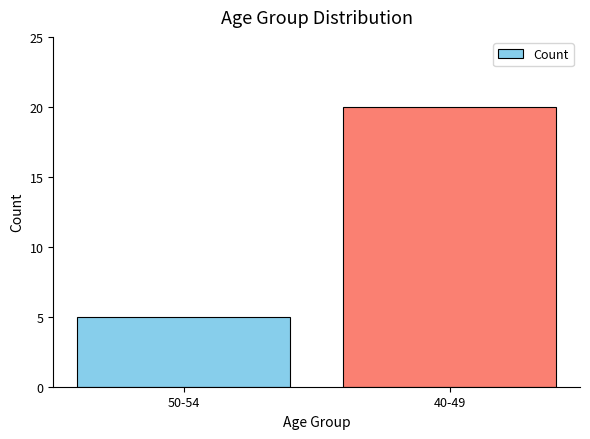

At which category does the chart reach its peak across all series?

40-49